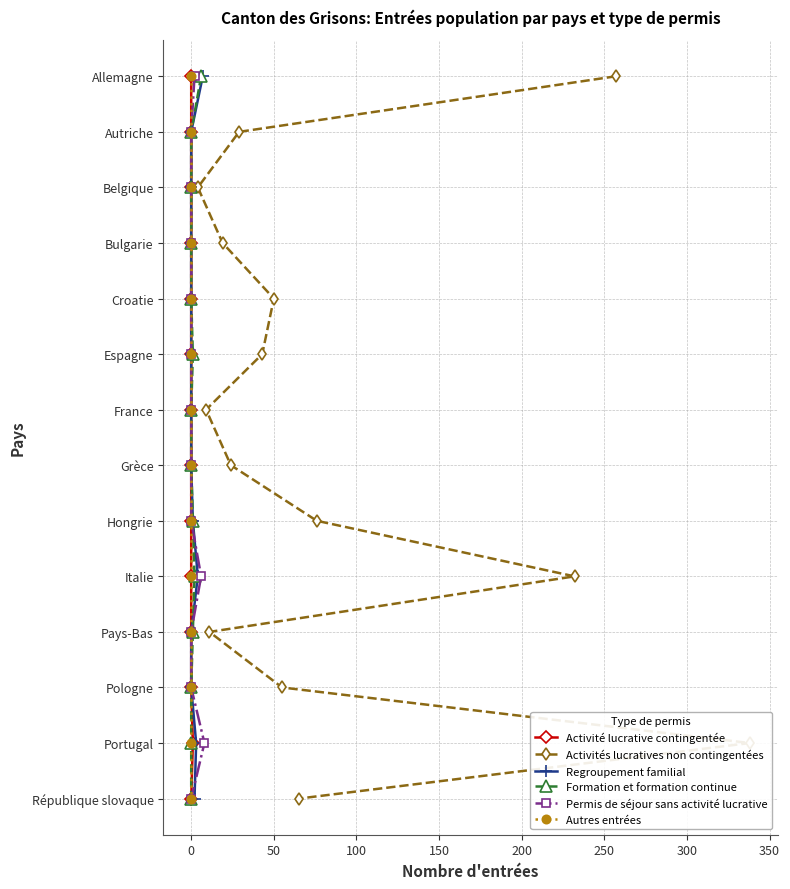

What is the difference between the maximum and minimum values in the Regroupement familial series?

13